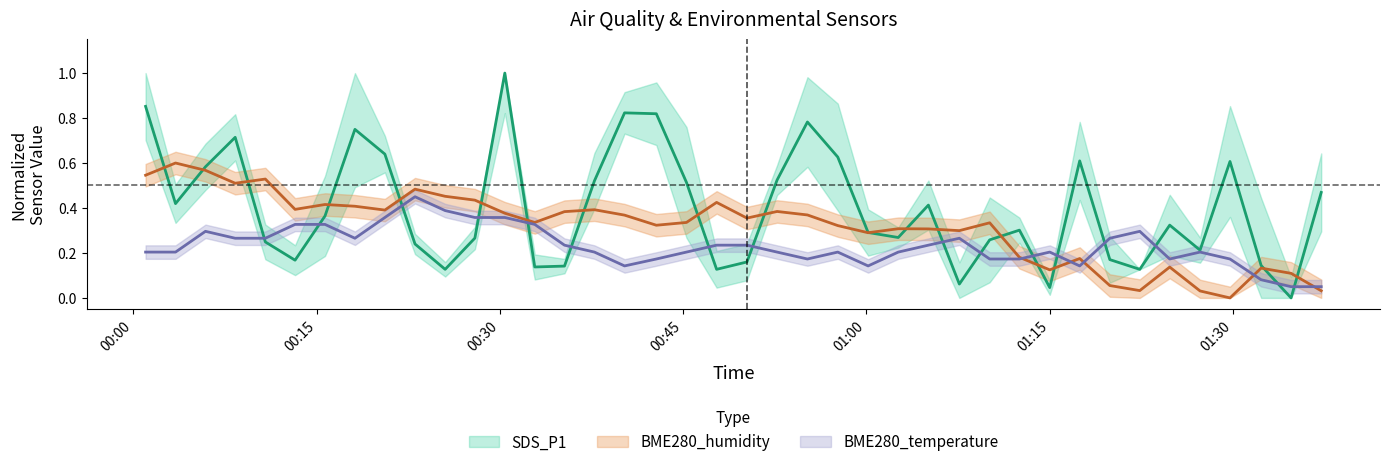

Where is the first local minimum for SDS_P1?

2022/04/07 00:03:27